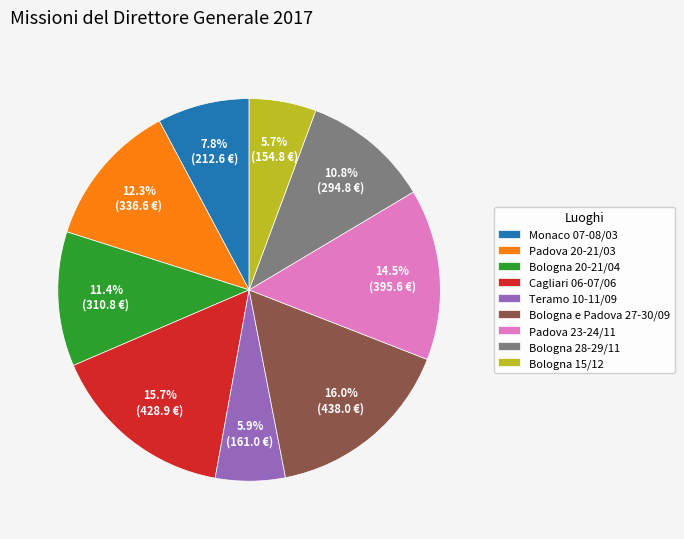

What percentage is the Bologna e Padova 27-30/09 slice, to the nearest percent?

16%